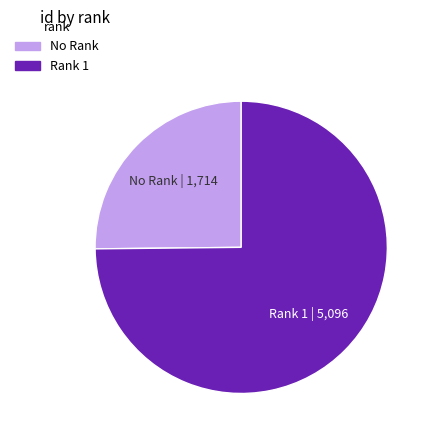

Is there any slice that represents more than half of the pie?

Yes